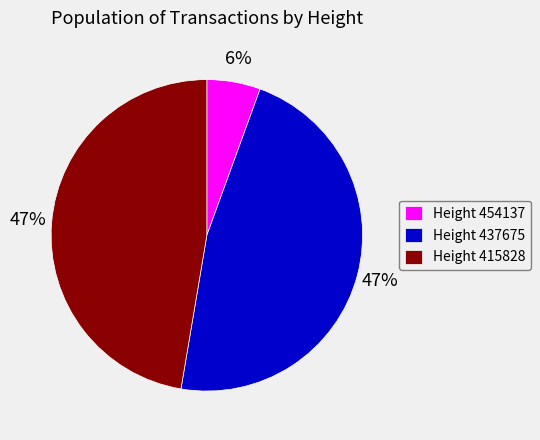

Count the number of slices in the pie.

3